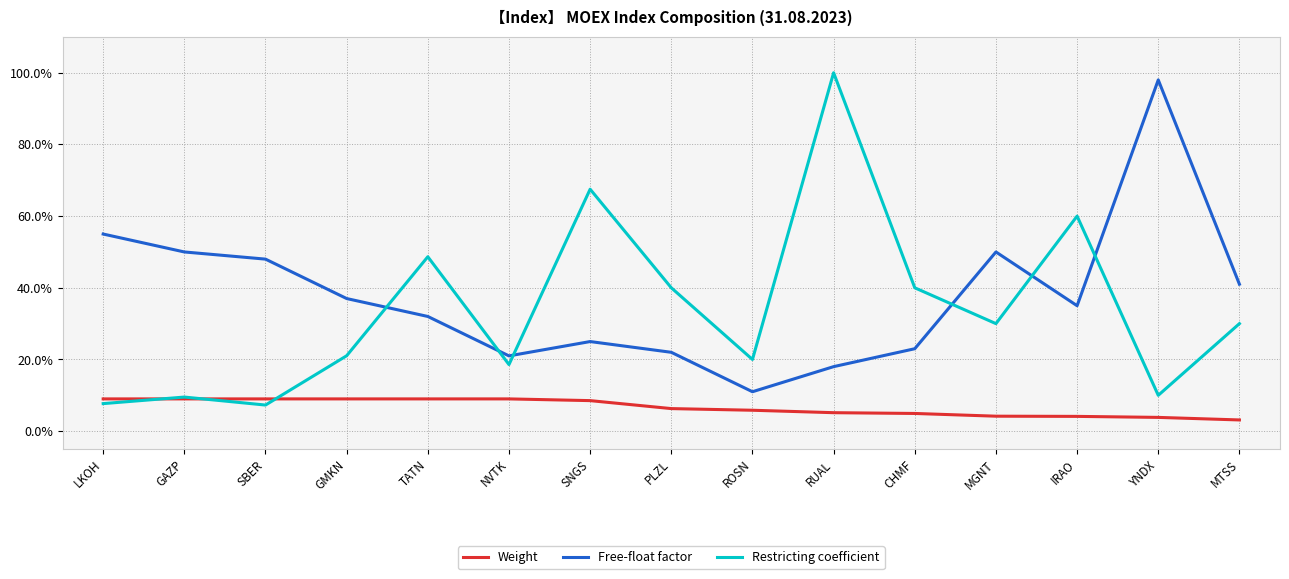

How many interior local peaks does the Free-float factor series have?

3